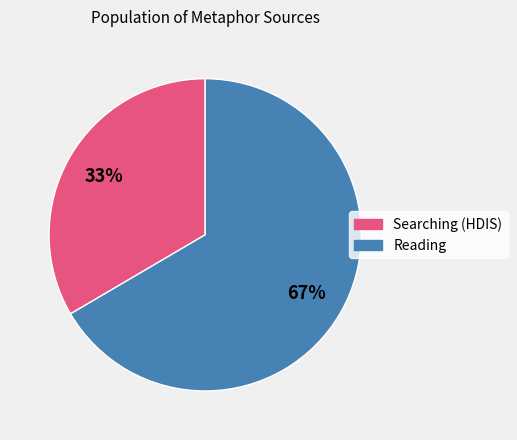

How many segments does this pie chart have?

2